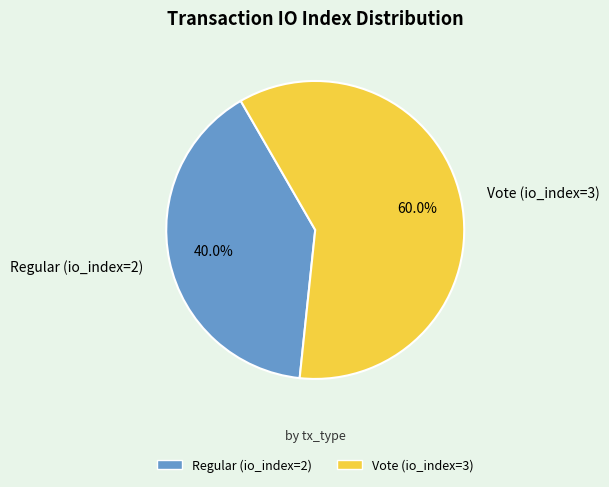

Count the number of slices in the pie.

2